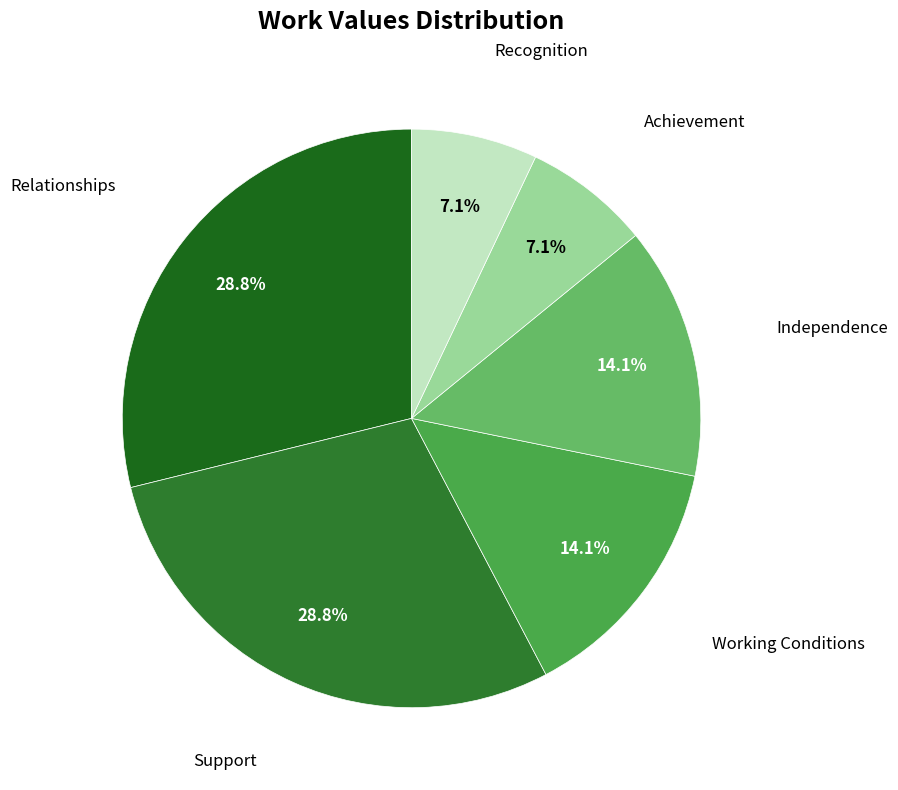

Count the number of slices in the pie.

6